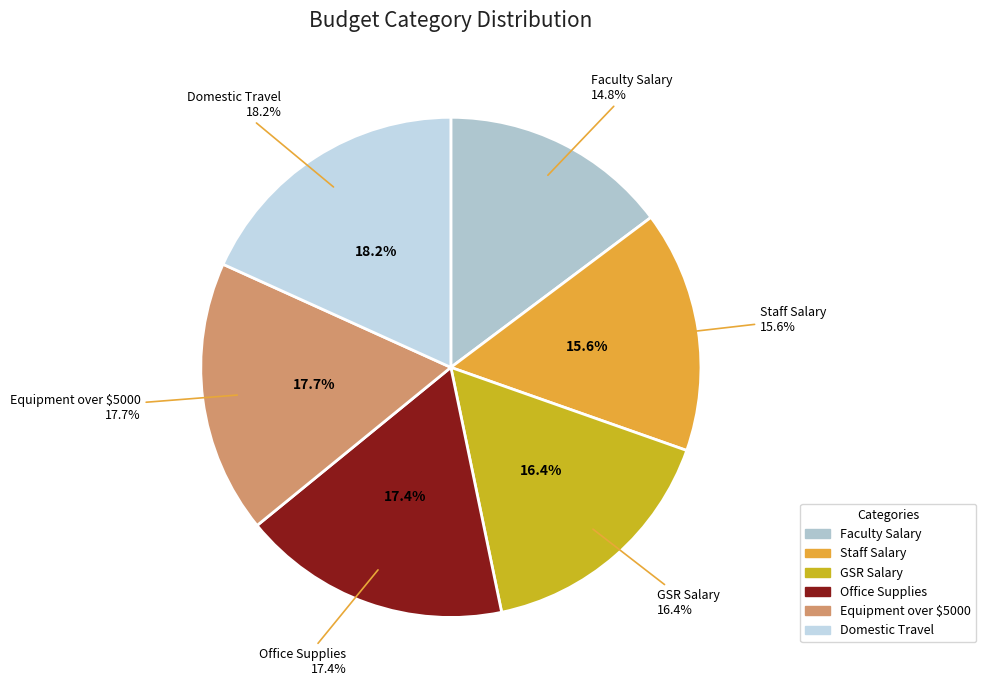

Is there any slice that represents more than half of the pie?

No